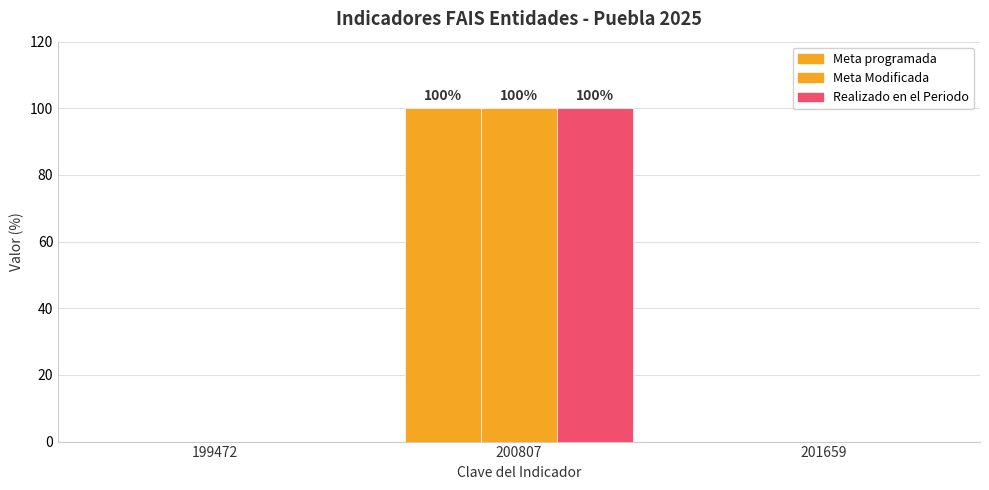

How many groups of bars are there?

3